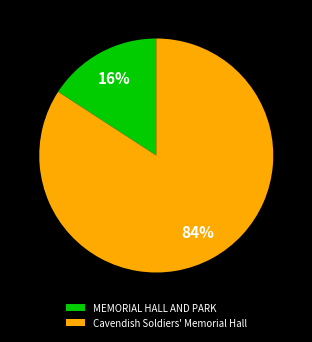

How many segments does this pie chart have?

2